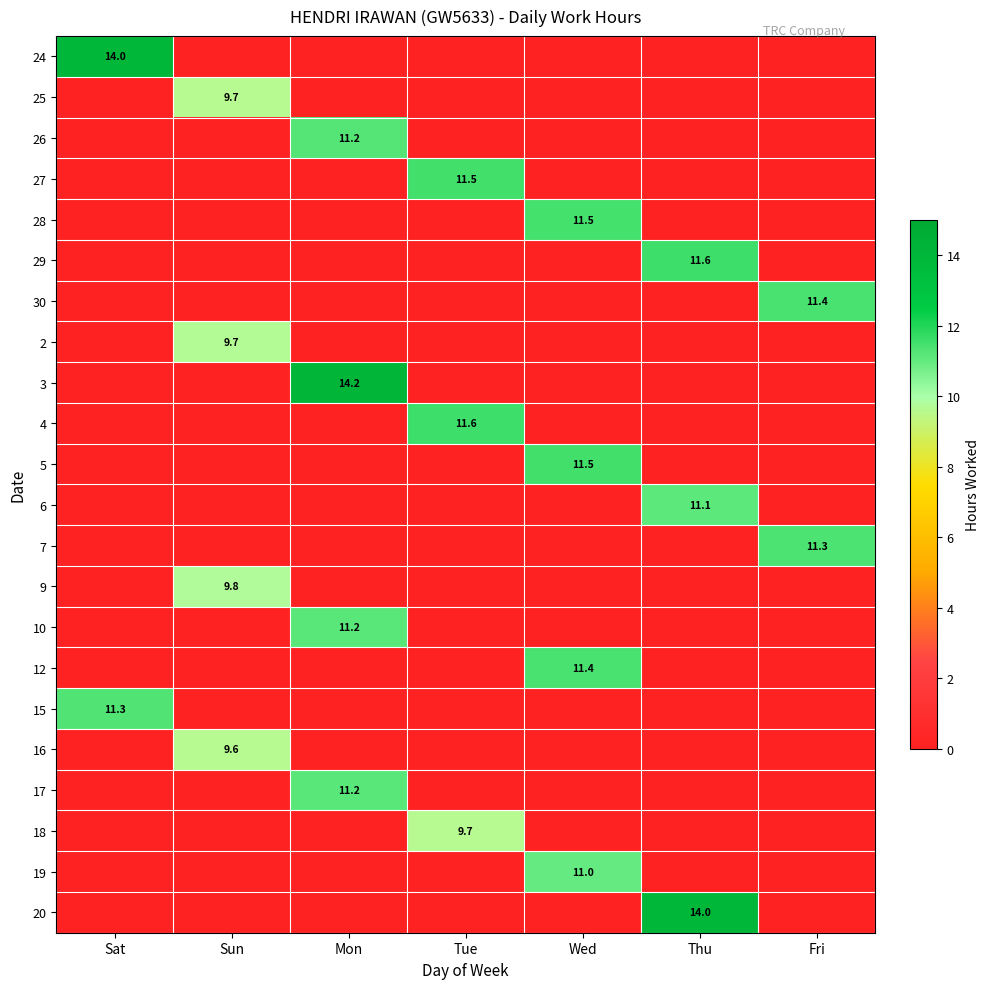

At how many categories does at least one series exceed 1?

7